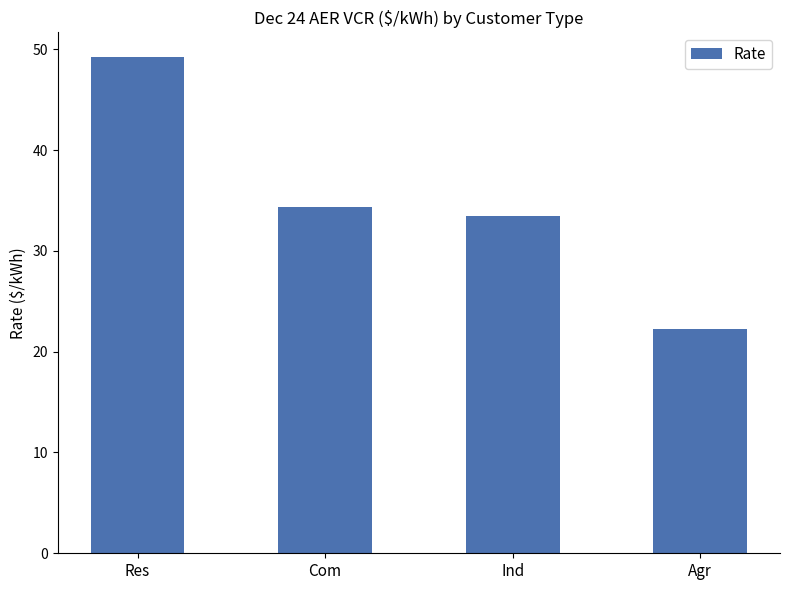

What is the label of the 4th bar from the right?

Res